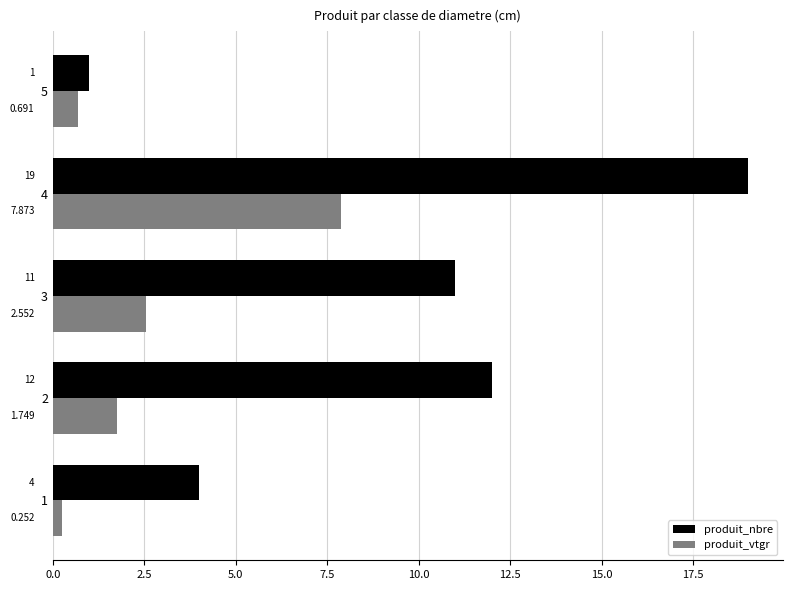

At 5, list the series in order from largest to smallest.

produit_nbre, produit_vtgr